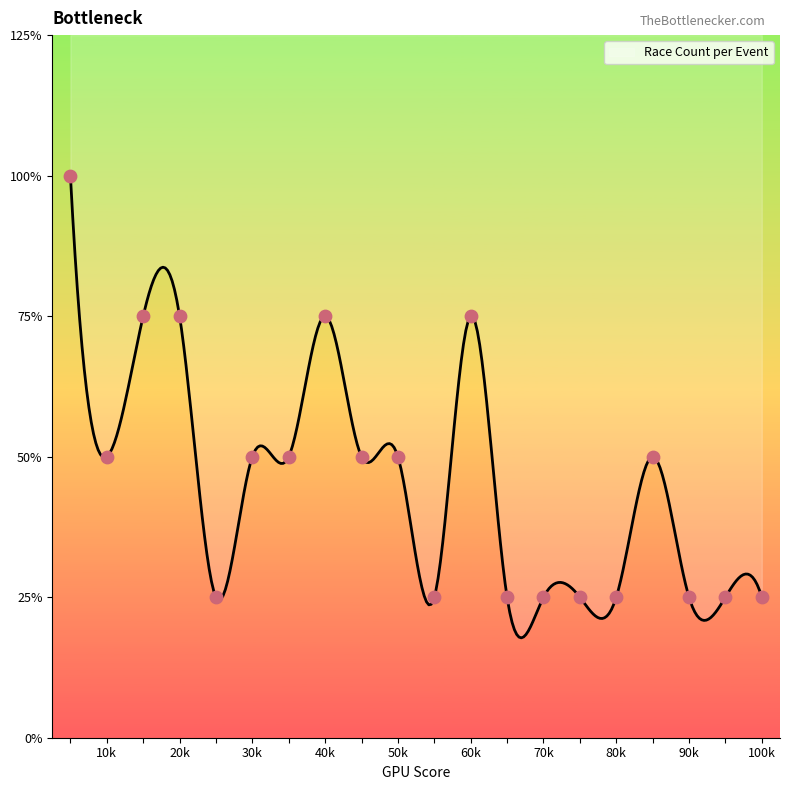

What is the change in value from 10 to 11?

-1